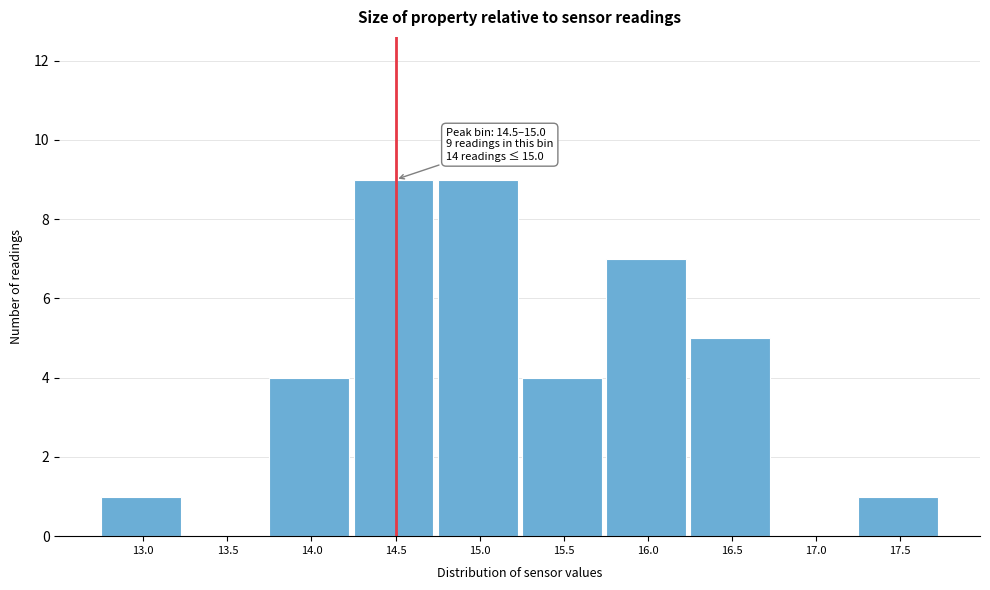

Reading right to left, list all the values displayed in this chart.

17.5=1	17.0=0	16.5=5	16.0=7	15.5=4	15.0=9	14.5=9	14.0=4	13.5=0	13.0=1